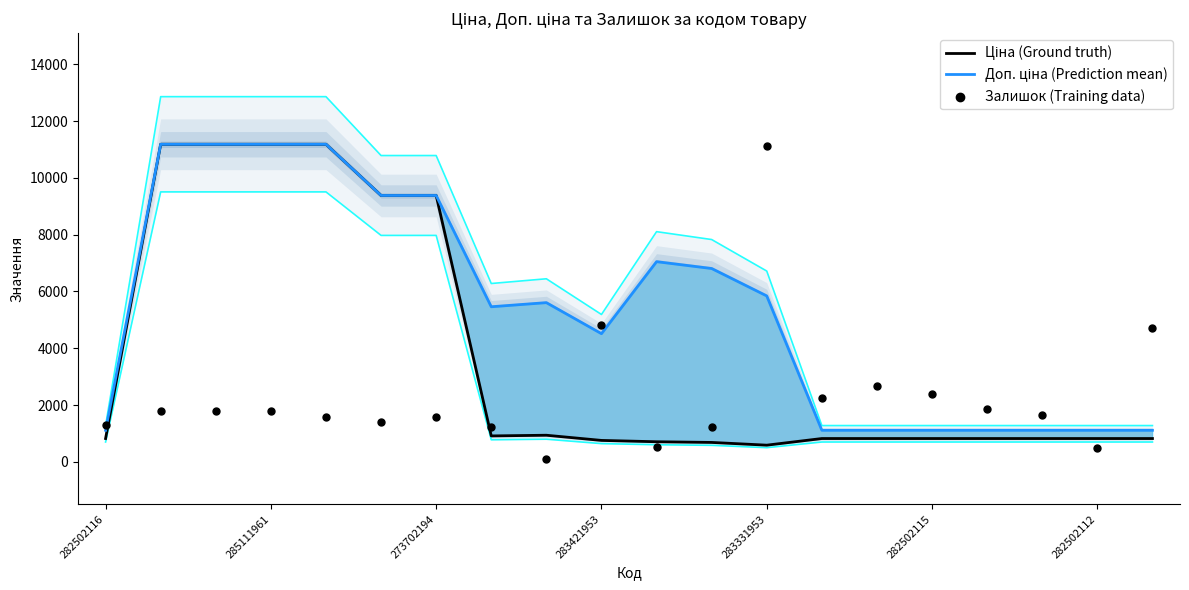

At which category is the sum across all series the highest?

285111961